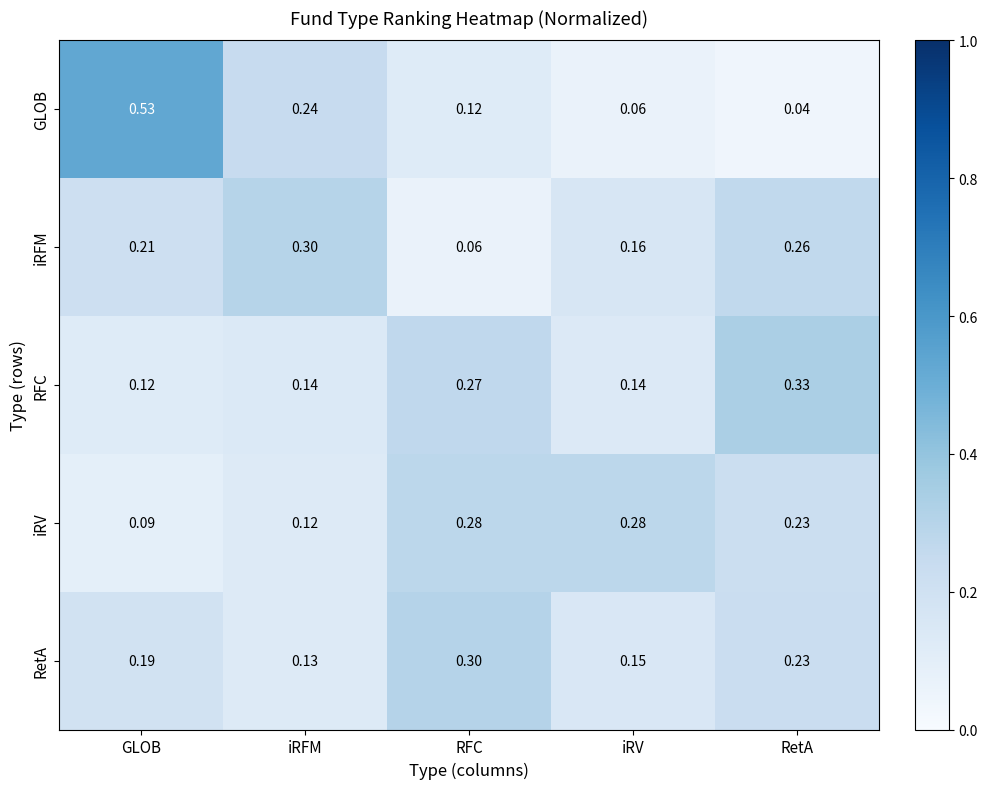

Which series has the largest range (max minus min)?

GLOB